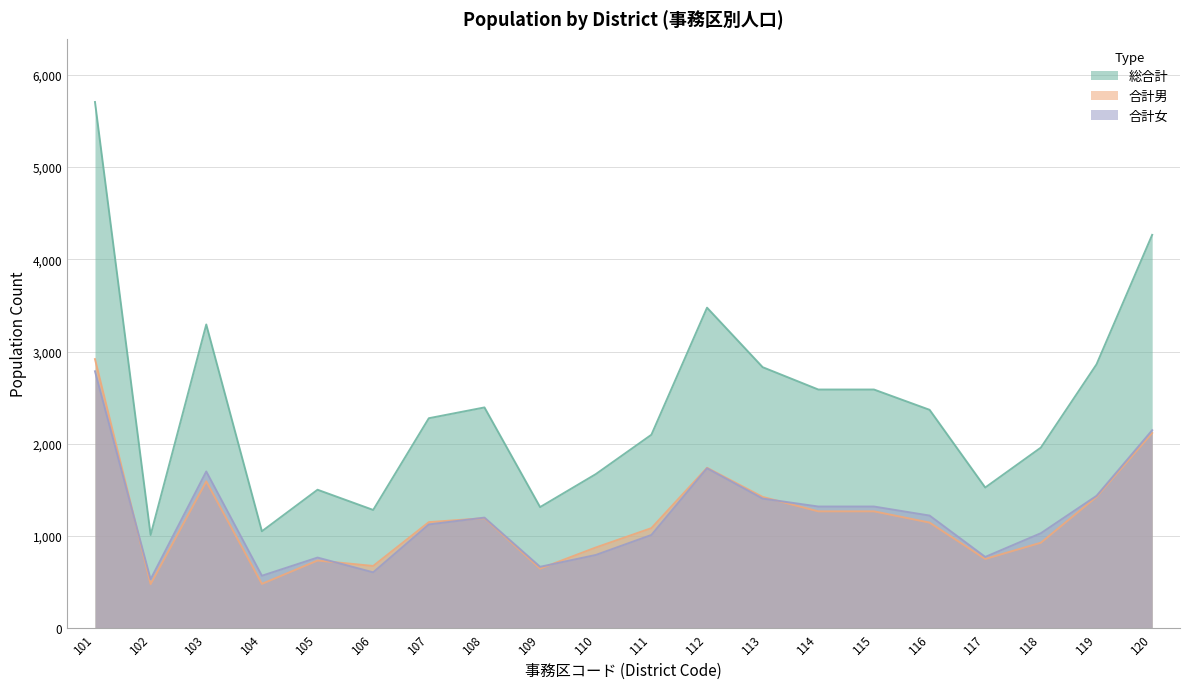

List the series in order of their peak value, highest first.

総合計, 合計男, 合計女